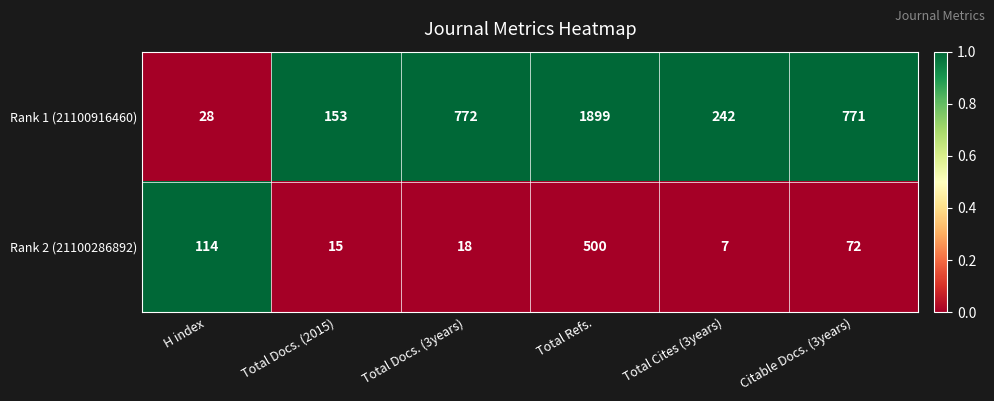

True or false: Rank 1 (21100916460) has a value of 340 at Total Cites (3years).

False